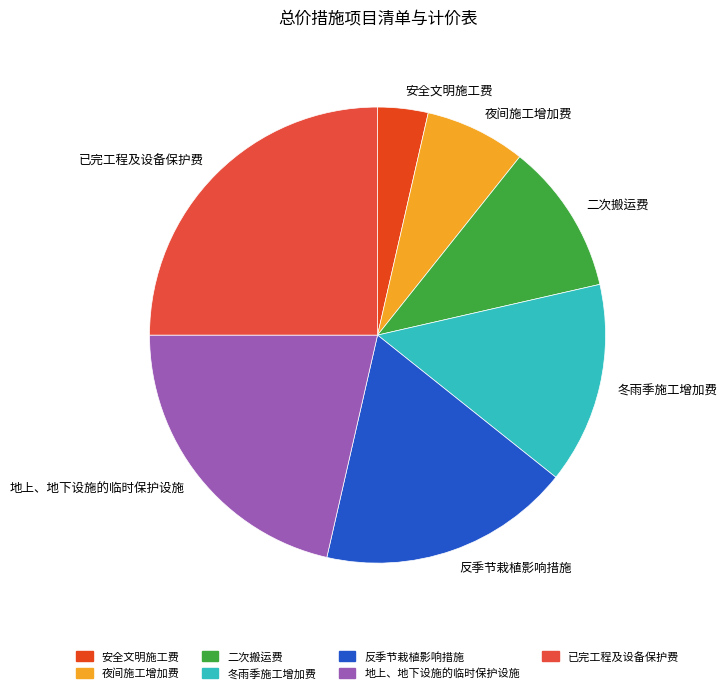

The 夜间施工增加费 slice represents 1% of the pie. True or false?

False